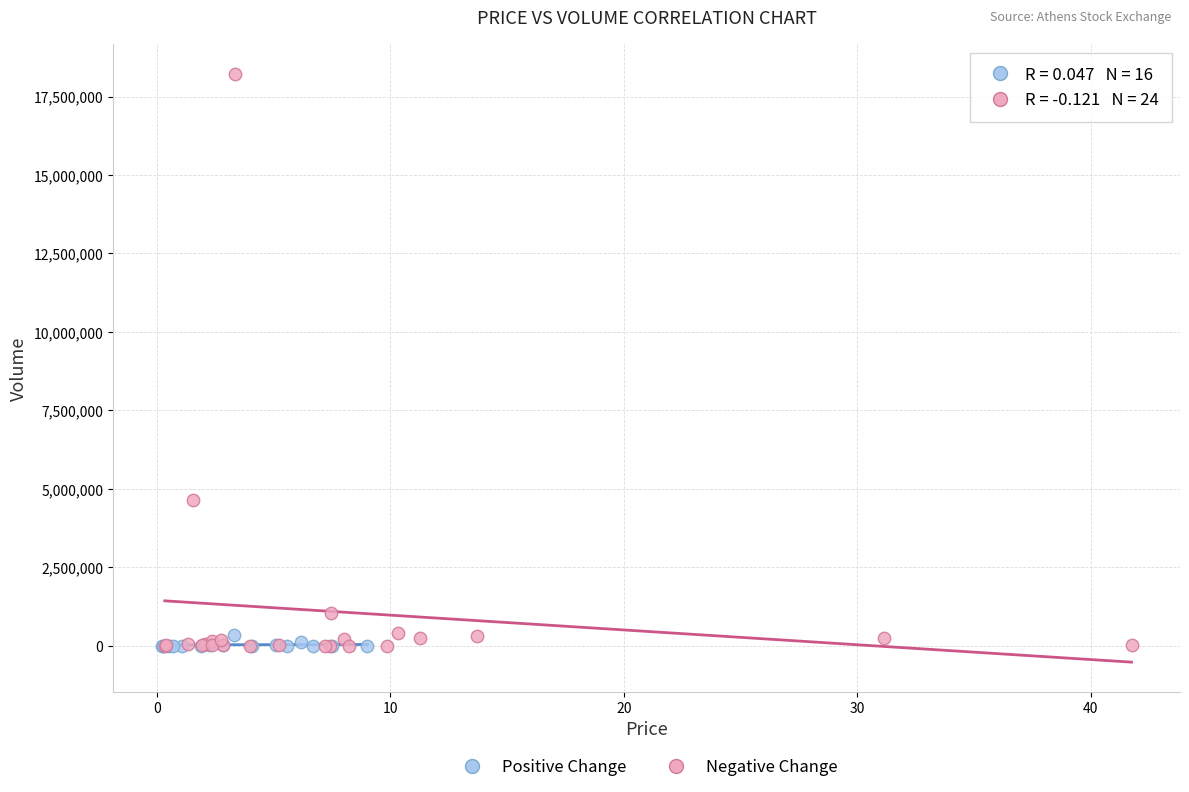

Which series has the largest Y range (max minus min)?

Negative Change